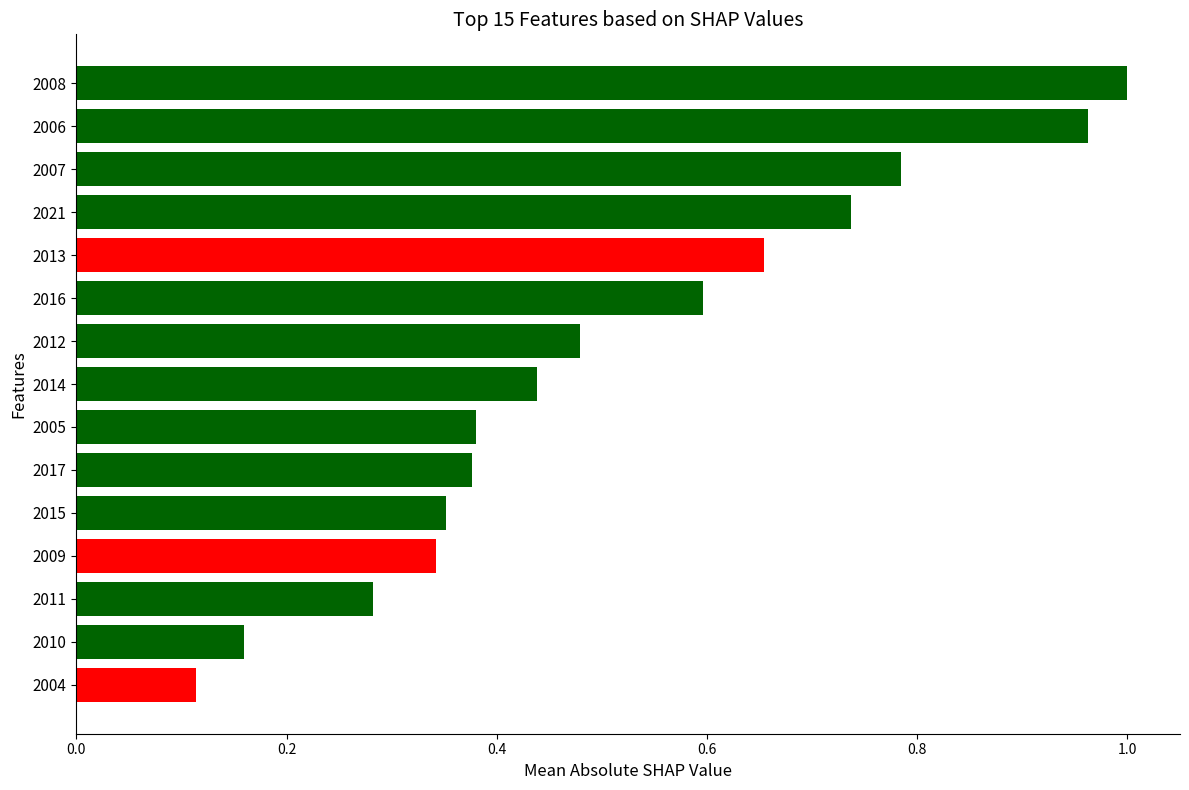

What is the label of the 7th bar from the top?

2012